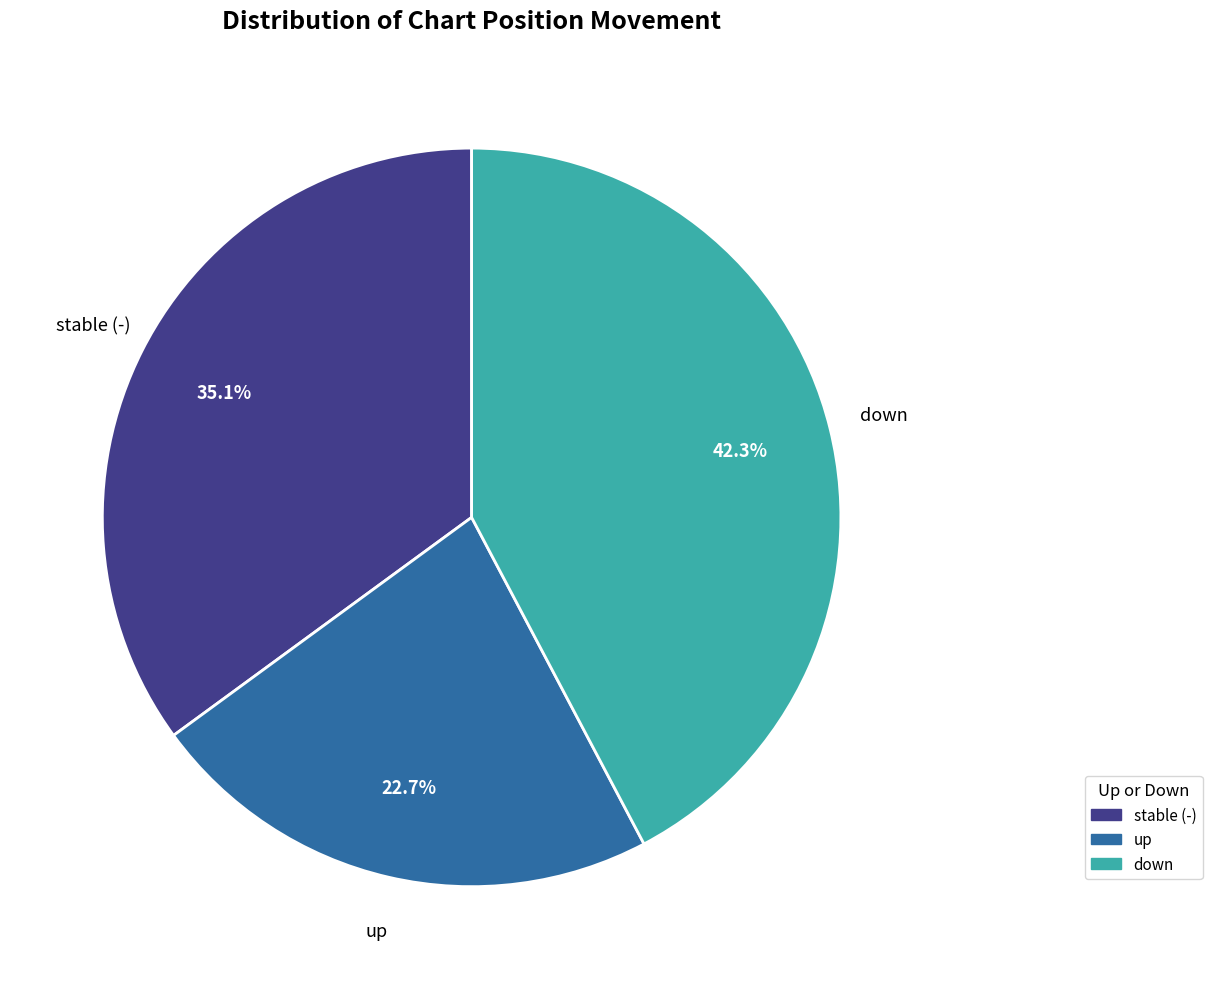

To the nearest percent, what is the average slice percentage?

33%